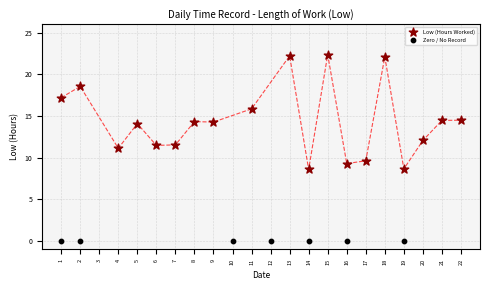

Which series reaches the minimum Y coordinate?

Zero / No Record